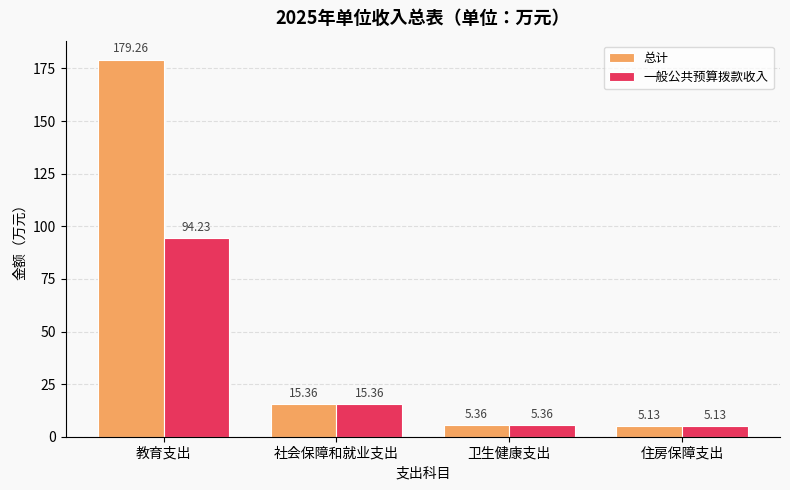

Rank the series by their average value, from lowest to highest.

一般公共预算拨款收入, 总计